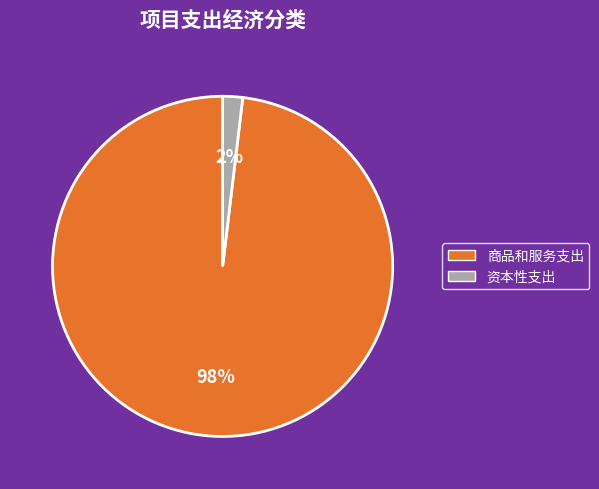

To the nearest percent, what is the difference between the largest and smallest slice percentages?

96%